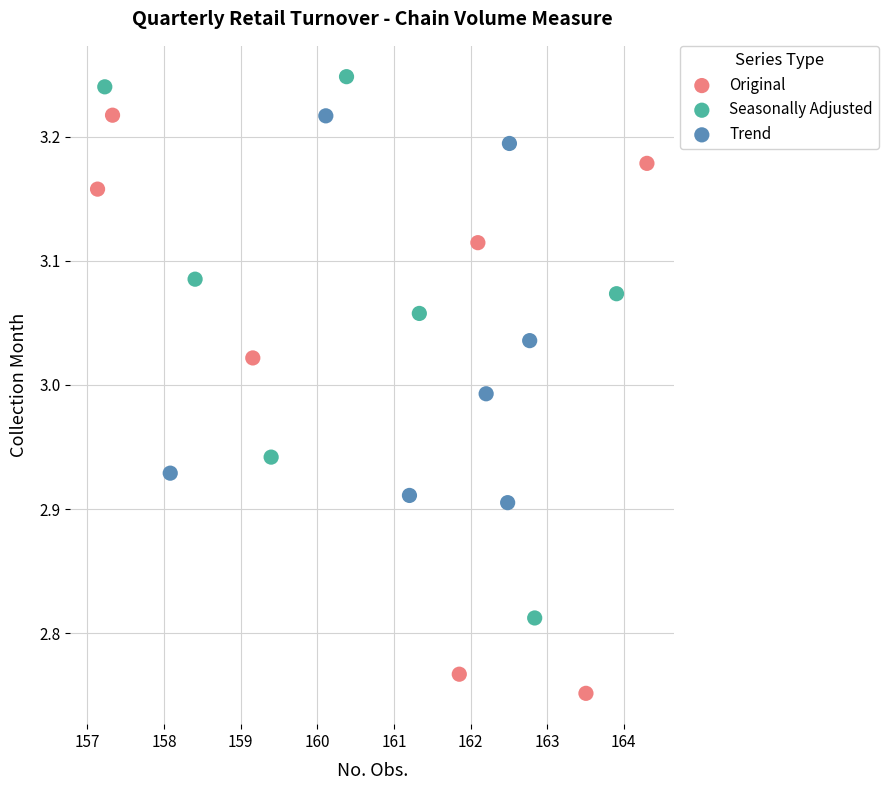

Which series has the largest Y range (max minus min)?

Original